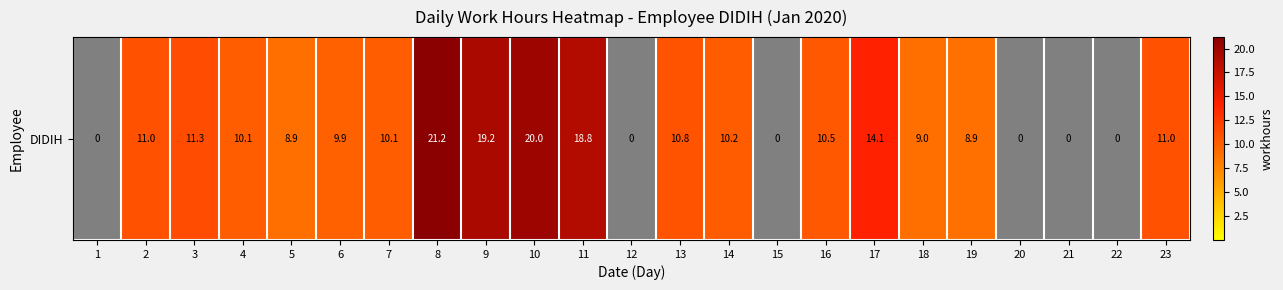

What is the difference between the values at 22 and 13?

10.8